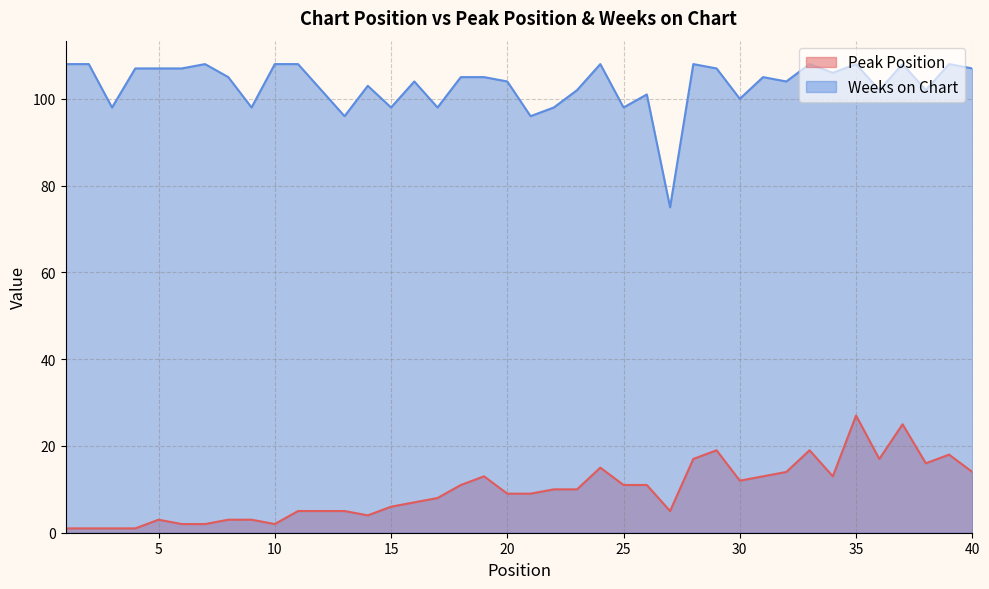

Which category has the highest value in the Weeks on Chart series?

1